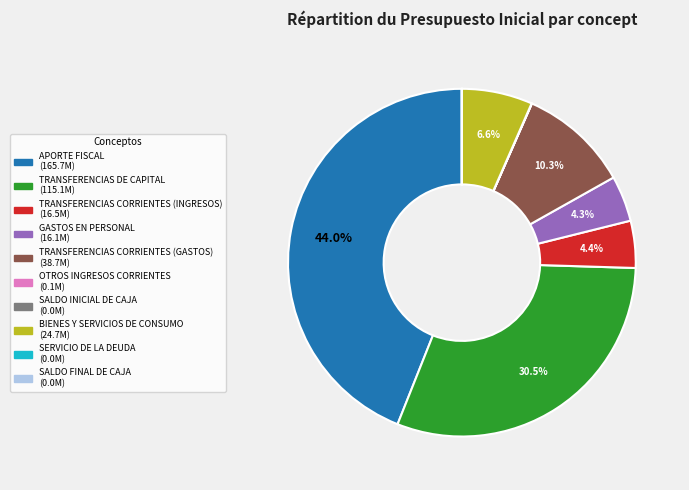

What is the largest slice in the pie chart?

APORTE FISCAL